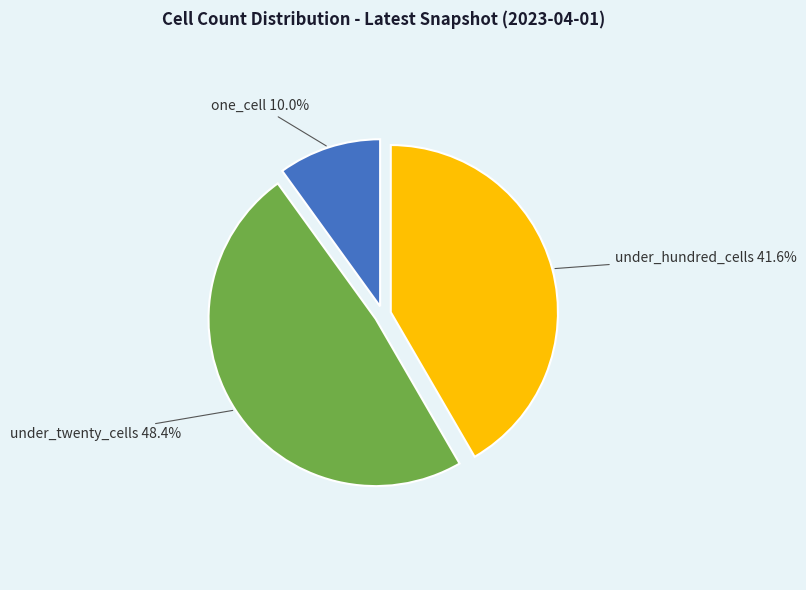

Does any single category account for the majority?

No